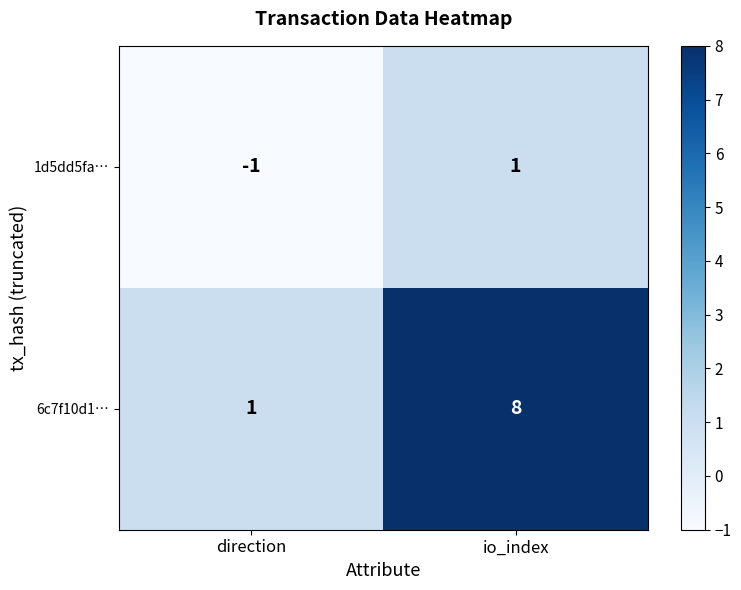

Which series has the widest spread of values?

6c7f10d1…